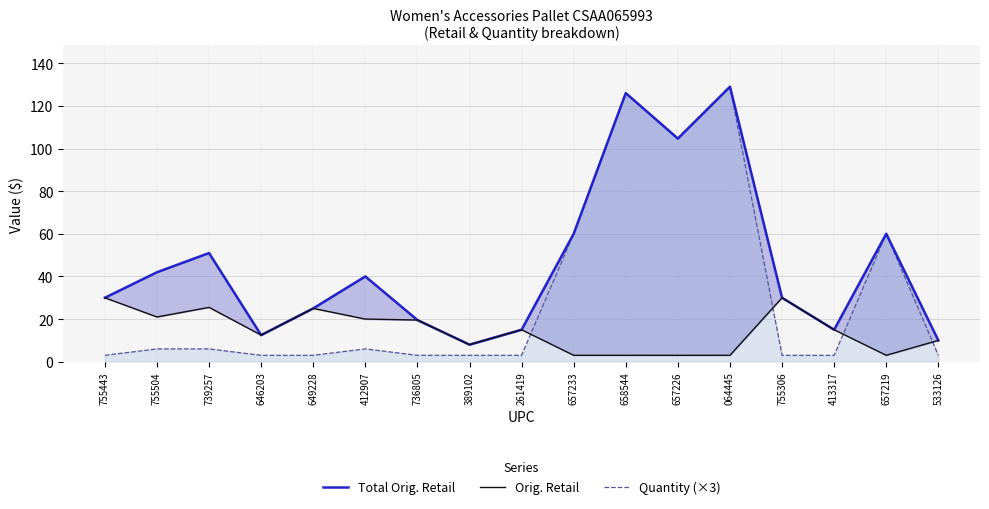

What is the value of the Total Orig. Retail point at the 12th from the left?

104.7